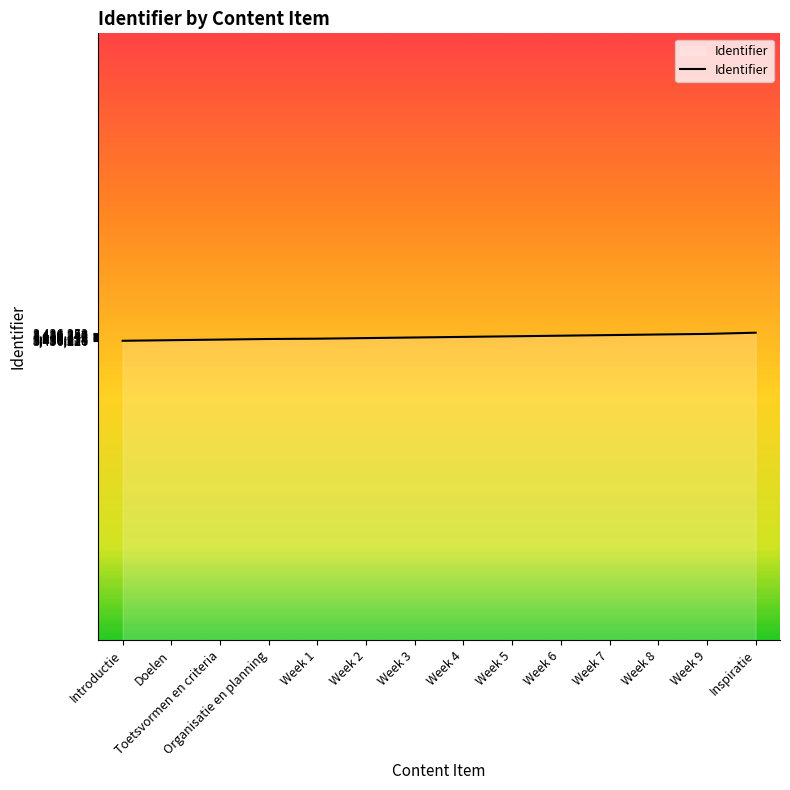

What is the ratio of the value at Week 4 to the value at Introductie?

1.0